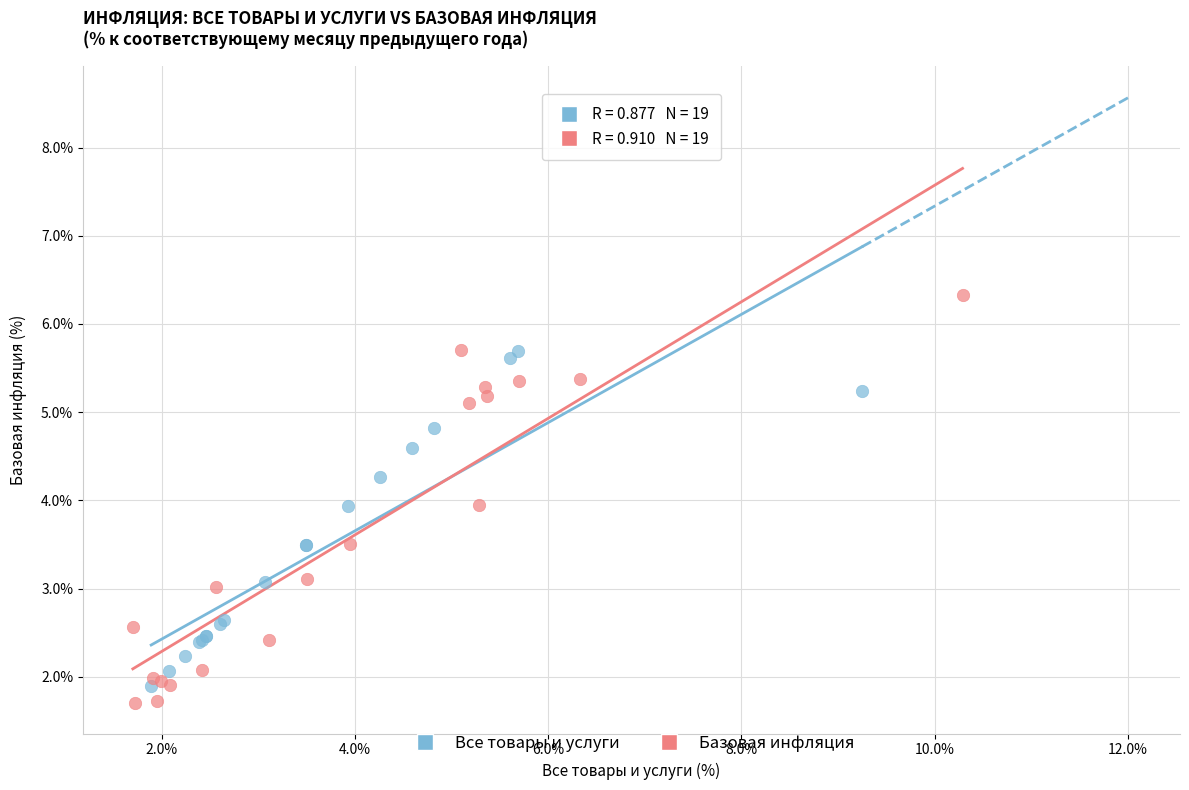

Which series has the widest spread of Y values?

Базовая инфляция